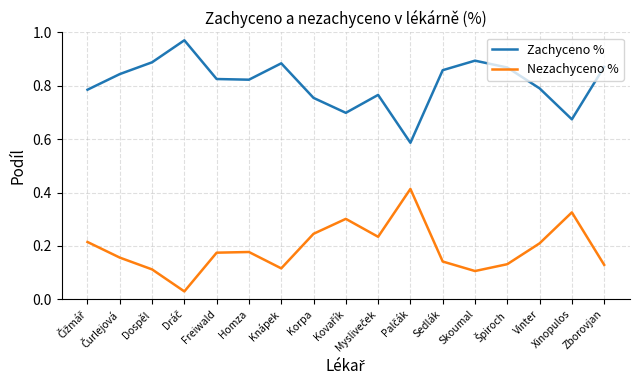

What position from the right is Zborovjan?

1